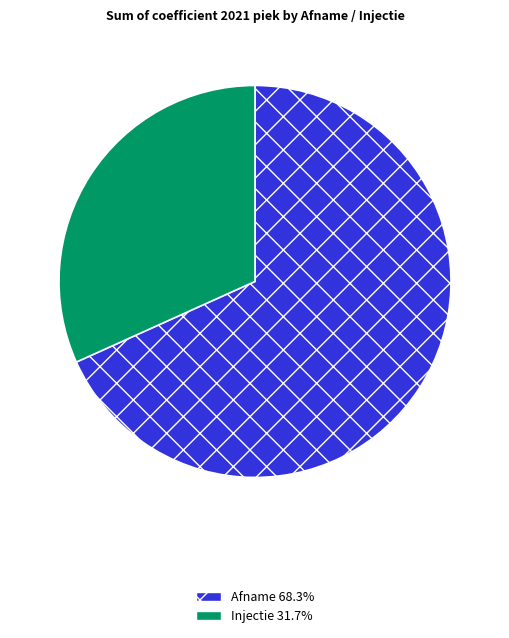

Which slice is the largest?

Afname